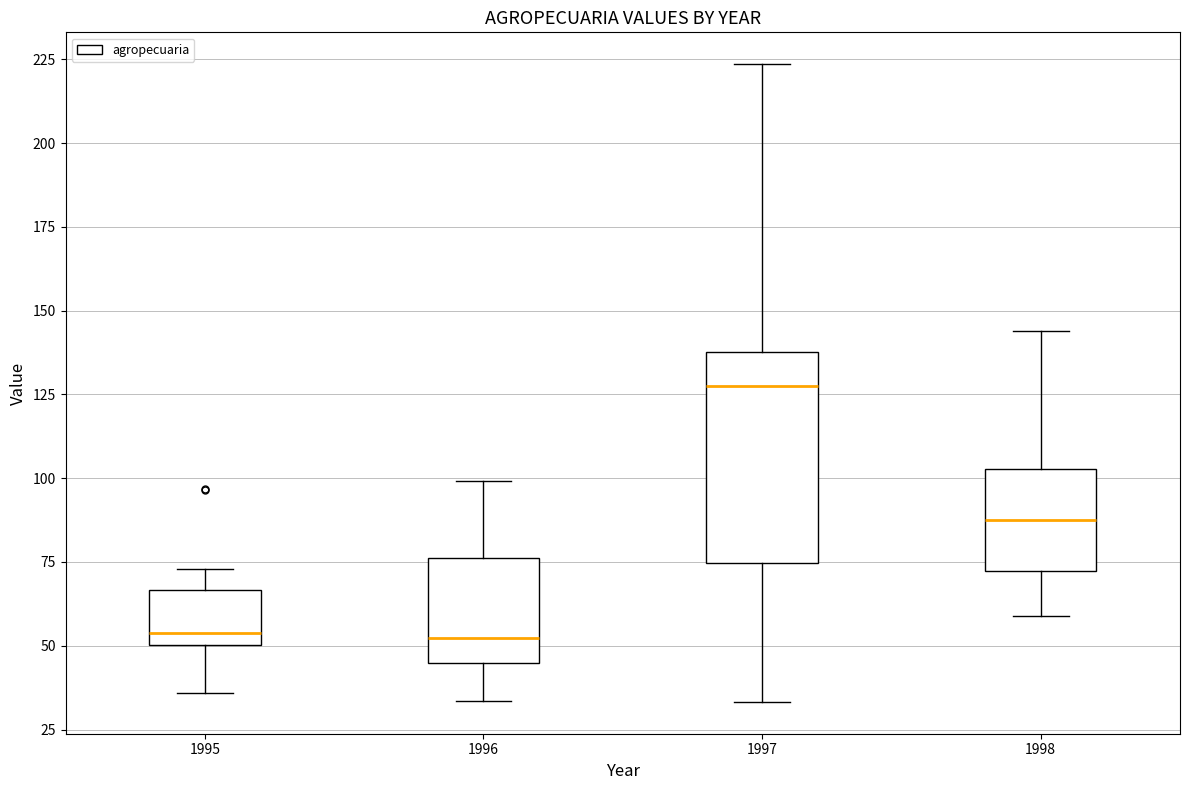

Reading left to right, transcribe this box plot: for each box, give where its median line is, the range the box spans, and where its two whiskers end, as read against the y-axis. The values are not printed on the chart, so give them approximately, as read against the axis.

1995: median 55, box 50 to 65, whiskers 35 to 75
1996: median 50, box 45 to 75, whiskers 35 to 100
1997: median 130, box 75 to 140, whiskers 35 to 225
1998: median 90, box 70 to 105, whiskers 60 to 145